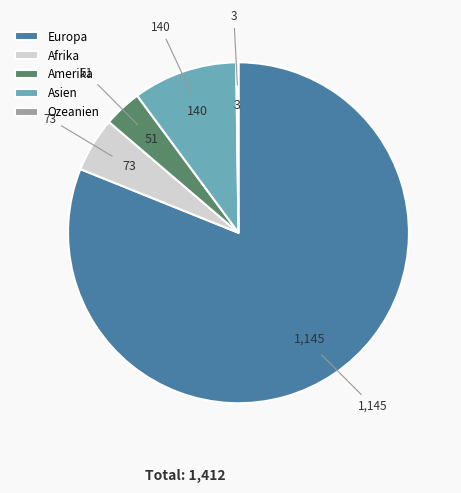

Combined, do Afrika and Asien account for over 50%?

No